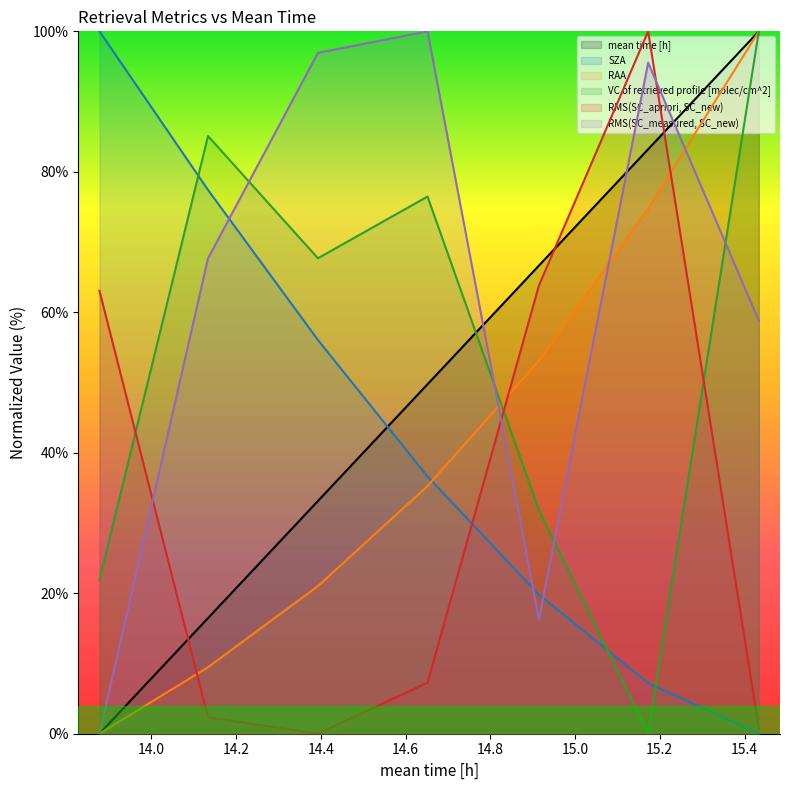

The RAA series shows 9.5 at 14.1339. True or false?

True